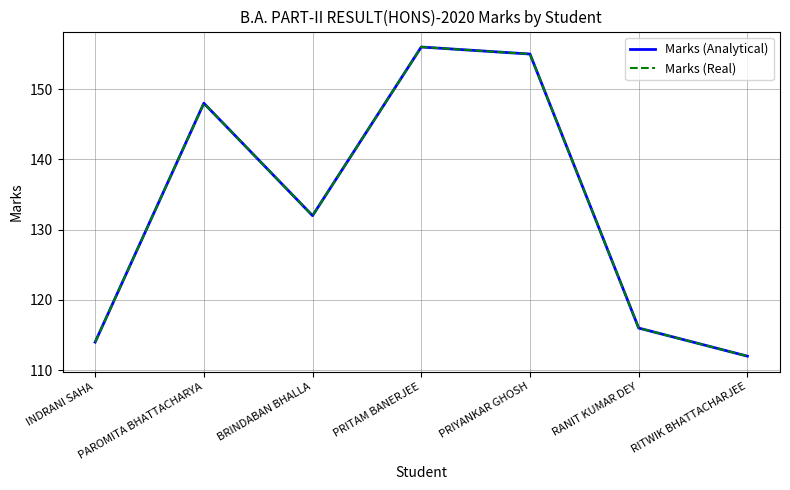

Is this an area chart (filled region under the line)?

No